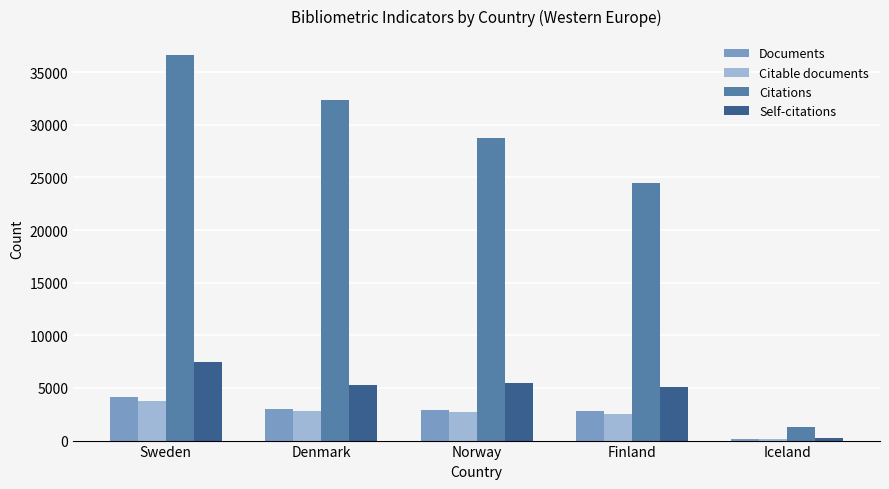

How many bars are there in total?

20